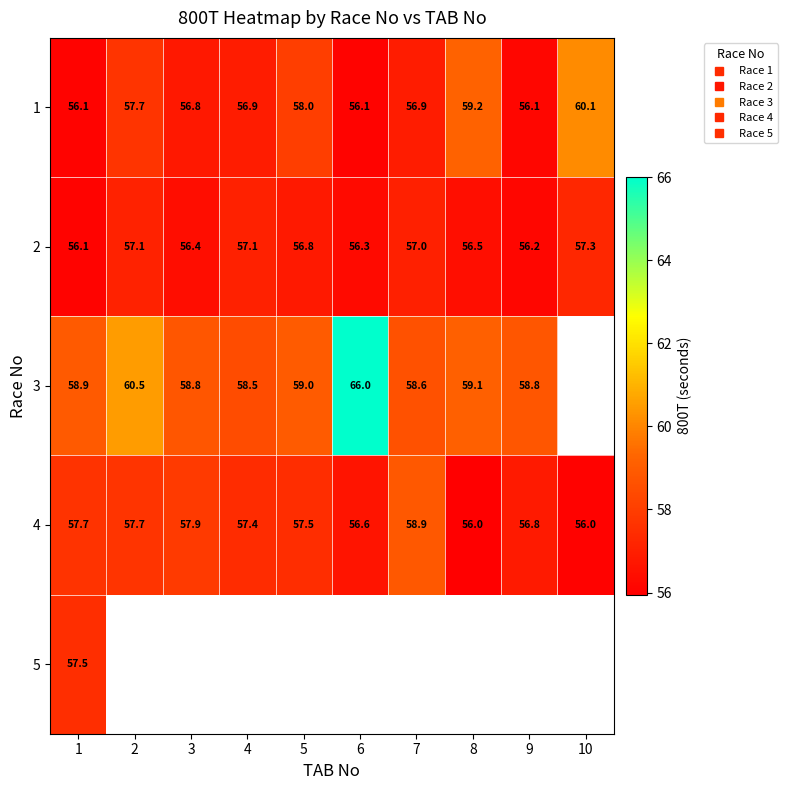

How many data points in 3 are above 58?

9